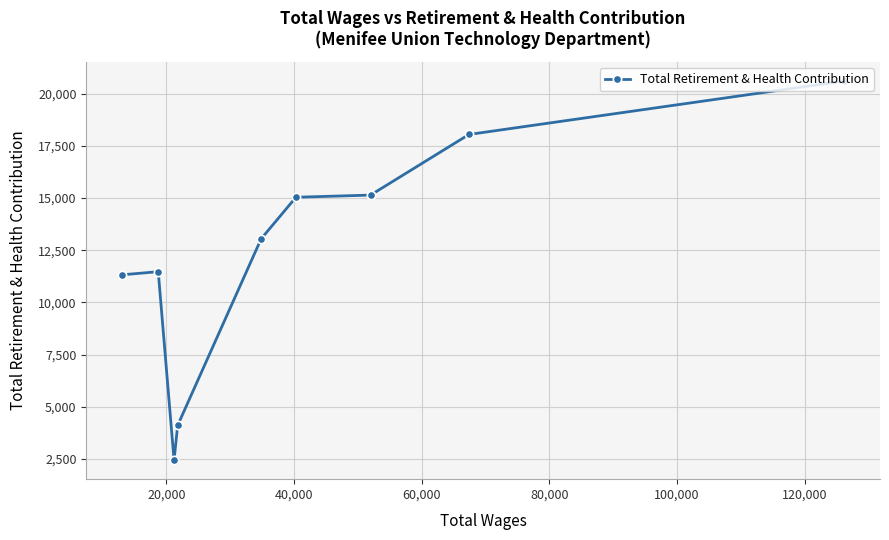

What is the minimum value shown in the chart?

2431